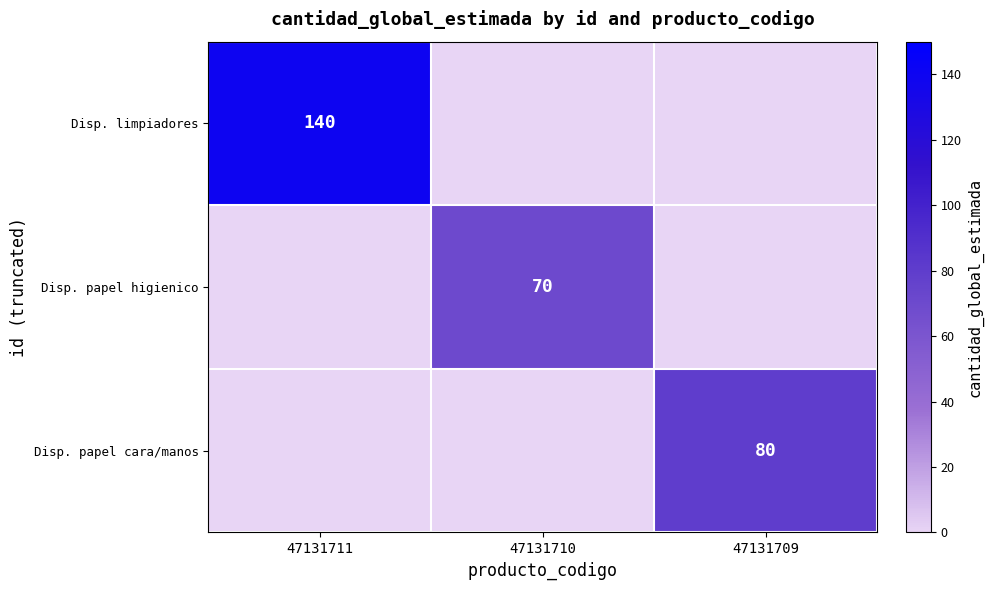

The value of Disp. papel higienico at 47131710 is 70. True or false?

True